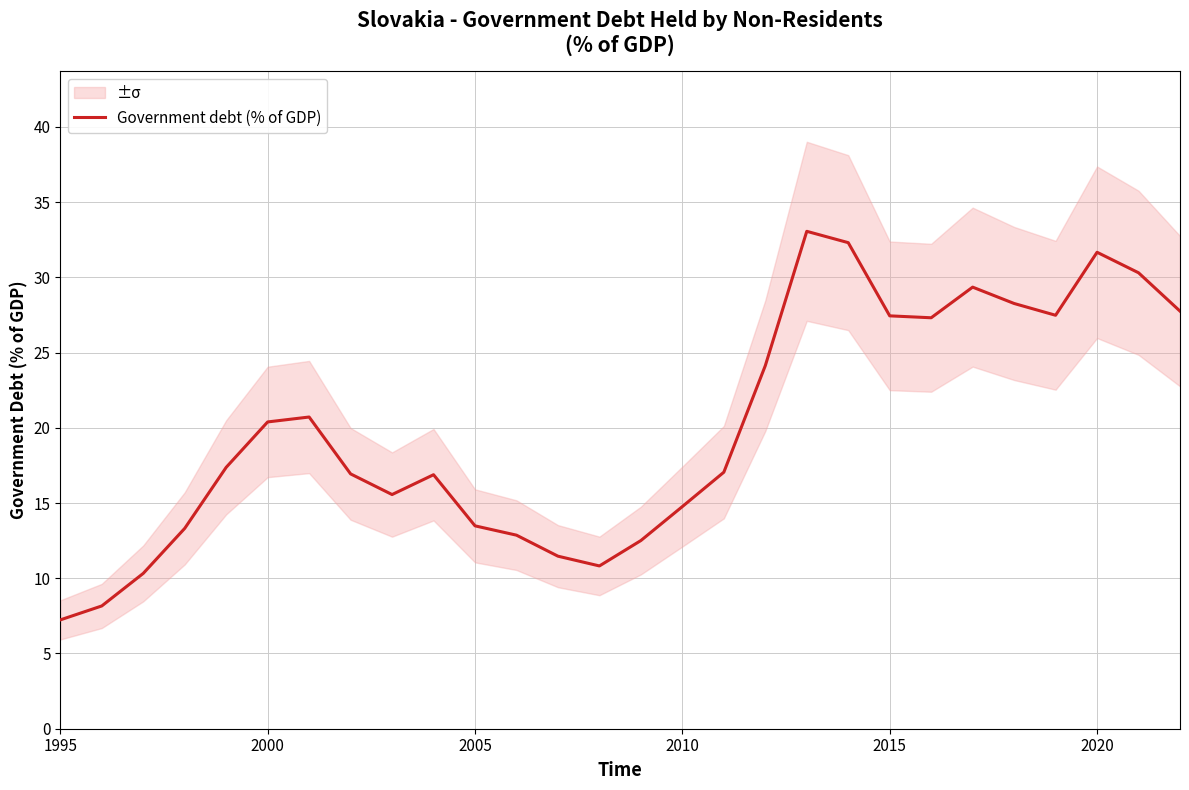

What is the average value?

20.0